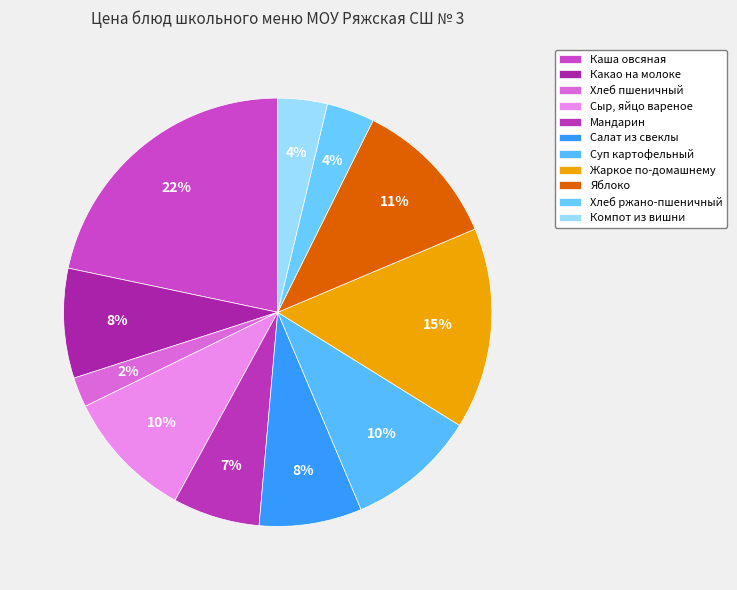

How many segments does this pie chart have?

11